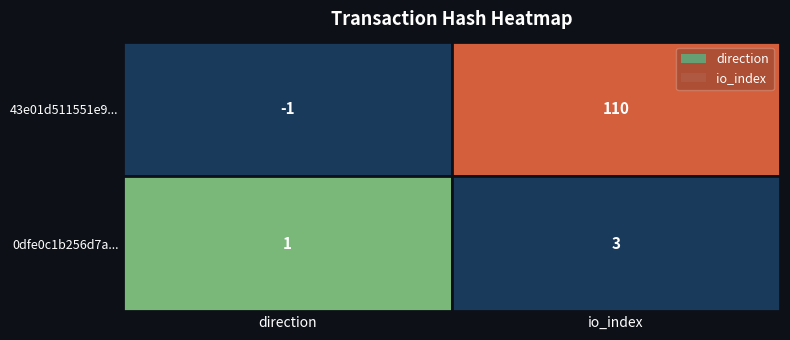

What is the difference between the 0dfe0c1b256d7acfa81303f3b752c5d0ec0add6 values at direction and io_index?

2